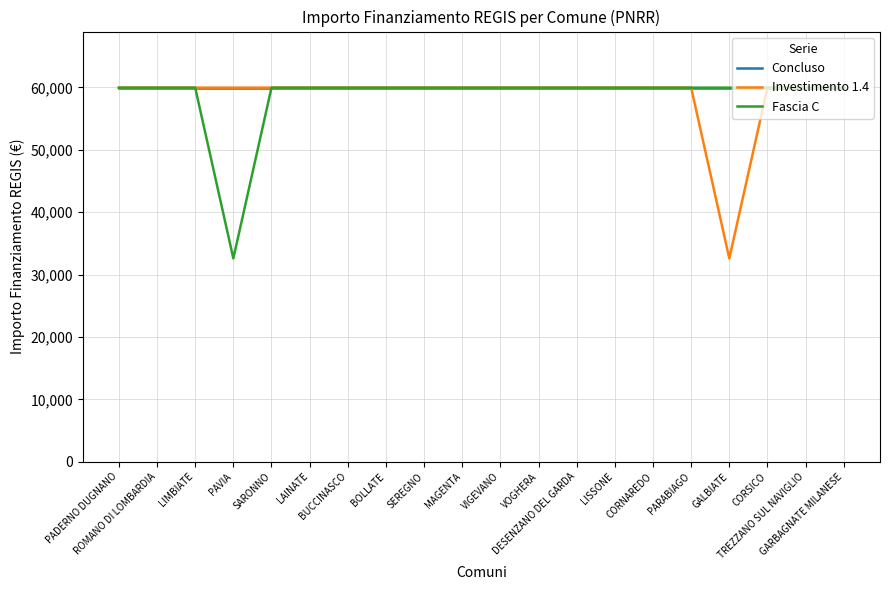

What are all the series names shown in the legend?

Concluso, Investimento 1.4, Fascia C